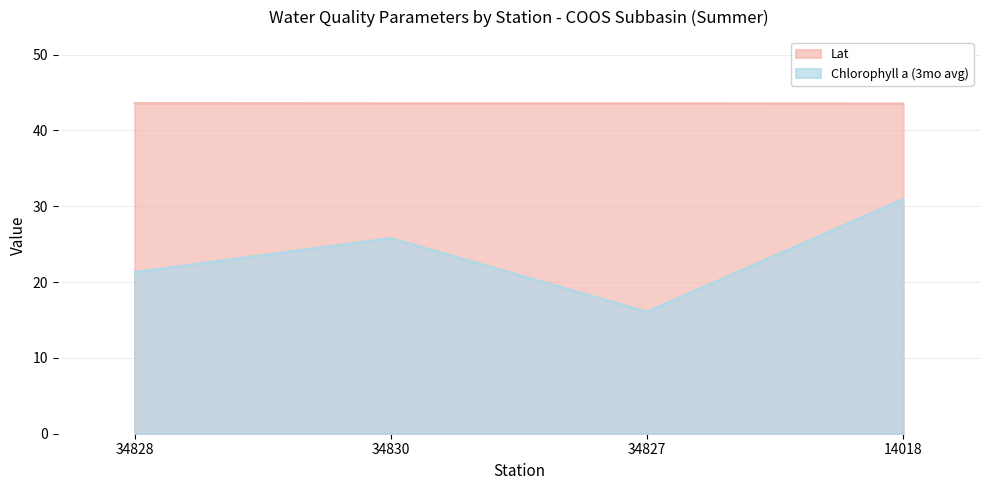

Reading left to right, extract all data points from this chart.

Lat: 43.6	43.6	43.6	43.5
Chlorophyll a (3mo avg): 21.3	25.8	16.1	31.0